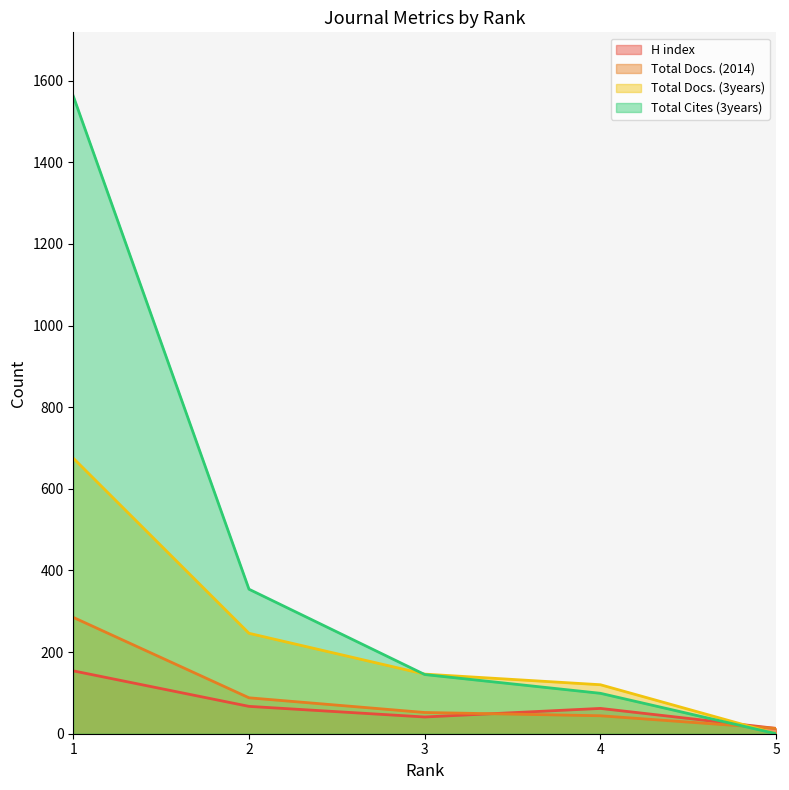

Which series changed the most between 4 and 5?

Total Docs. (3years)